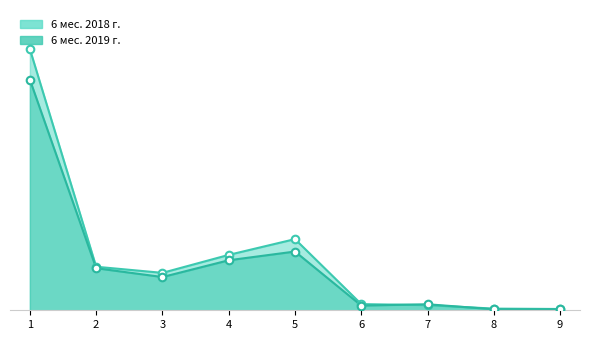

Which series has the largest total across all categories?

6 мес. 2018 г.